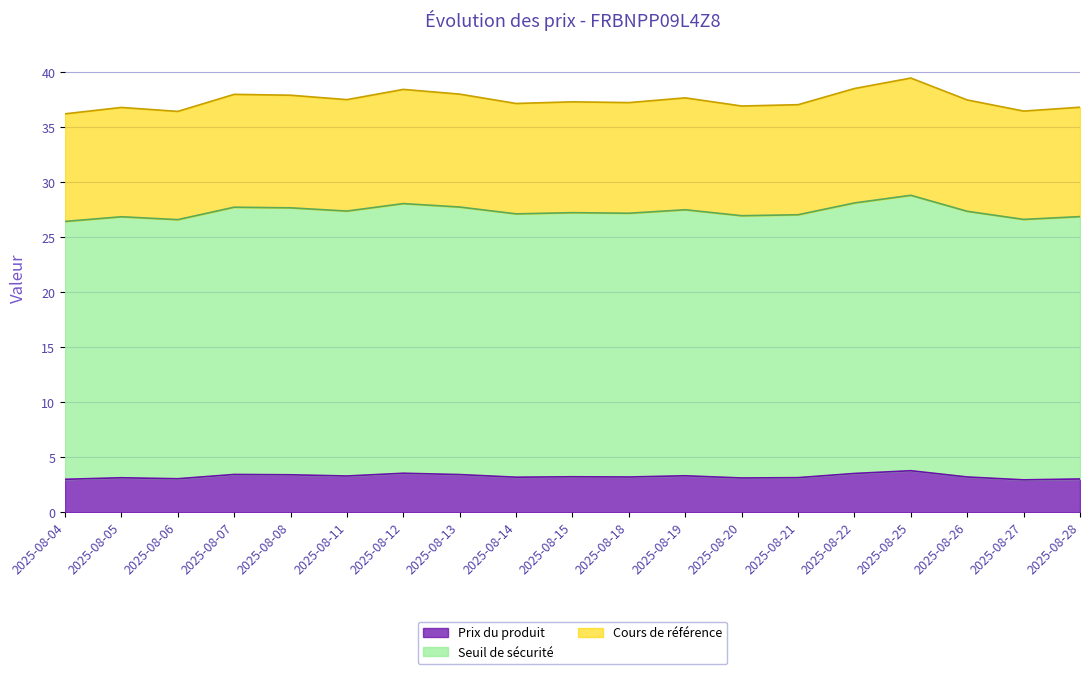

At which label does Prix du produit reach its minimum?

2025-08-27